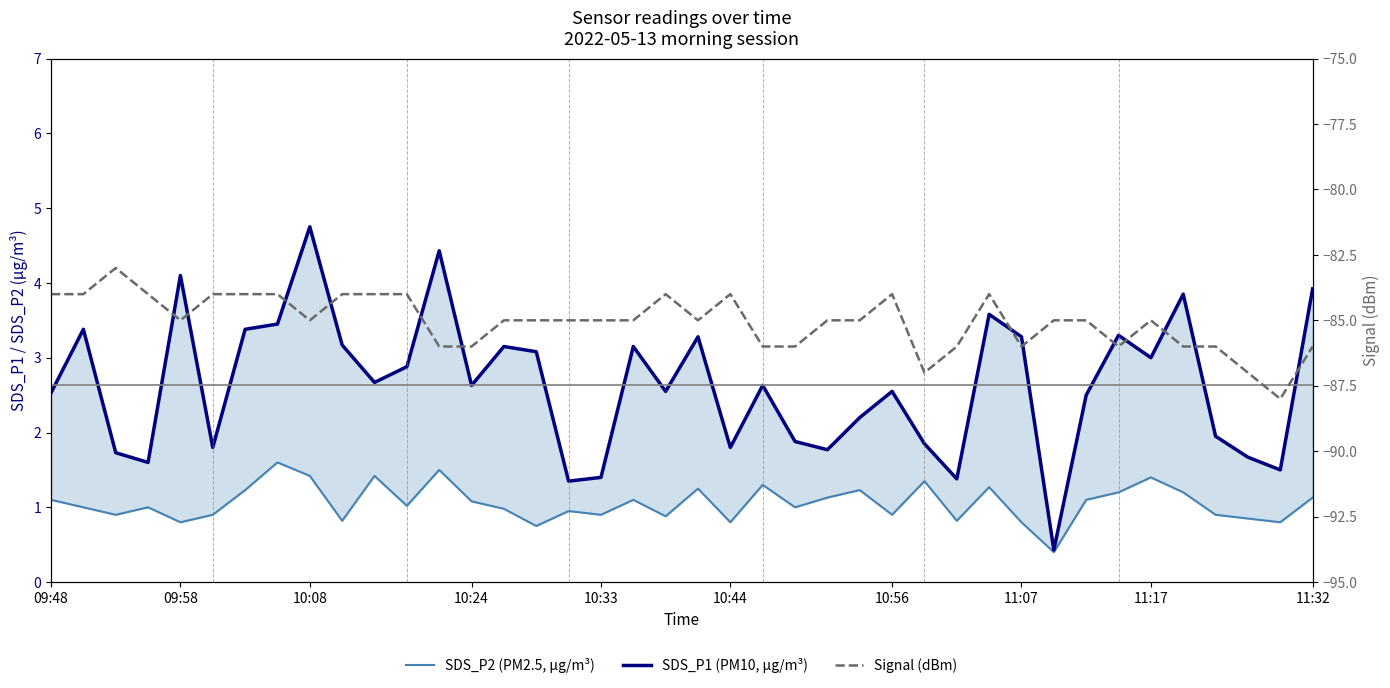

Reading left to right, transcribe all the data shown in this chart.

SDS_P2 (PM2.5, µg/m³): 1.1	1.0	0.9	1.0	0.8	0.9	1.2	1.6	1.4	0.8	1.4	1.0	1.5	1.1	1.0	0.8	0.9	0.9	1.1	0.9	1.2	0.8	1.3	1.0	1.1	1.2	0.9	1.4	0.8	1.3	0.8	0.4	1.1	1.2	1.4	1.2	0.9	0.8	0.8	1.1
SDS_P1 (PM10, µg/m³): 2.5	3.4	1.7	1.6	4.1	1.8	3.4	3.5	4.8	3.2	2.7	2.9	4.4	2.6	3.1	3.1	1.4	1.4	3.1	2.5	3.3	1.8	2.6	1.9	1.8	2.2	2.5	1.9	1.4	3.6	3.3	0.4	2.5	3.3	3.0	3.9	1.9	1.7	1.5	3.9
Signal (dBm): -84.0	-84.0	-83.0	-84.0	-85.0	-84.0	-84.0	-84.0	-85.0	-84.0	-84.0	-84.0	-86.0	-86.0	-85.0	-85.0	-85.0	-85.0	-85.0	-84.0	-85.0	-84.0	-86.0	-86.0	-85.0	-85.0	-84.0	-87.0	-86.0	-84.0	-86.0	-85.0	-85.0	-86.0	-85.0	-86.0	-86.0	-87.0	-88.0	-86.0